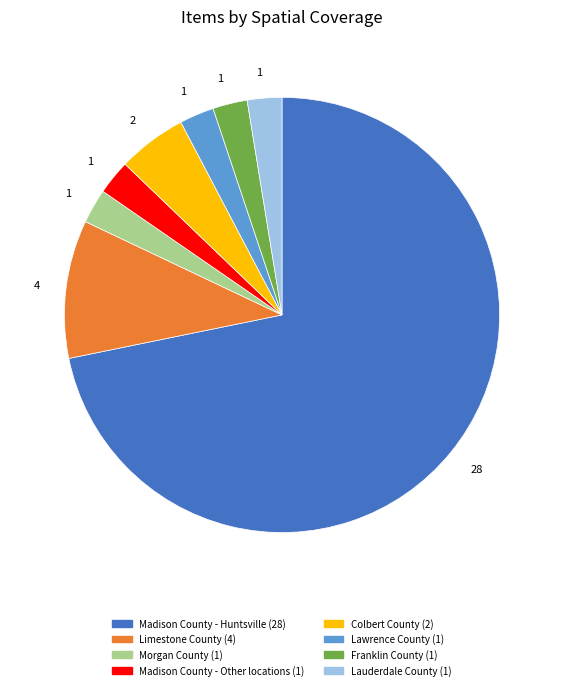

Is the sum of Franklin County and Madison County - Other locations greater than half?

No